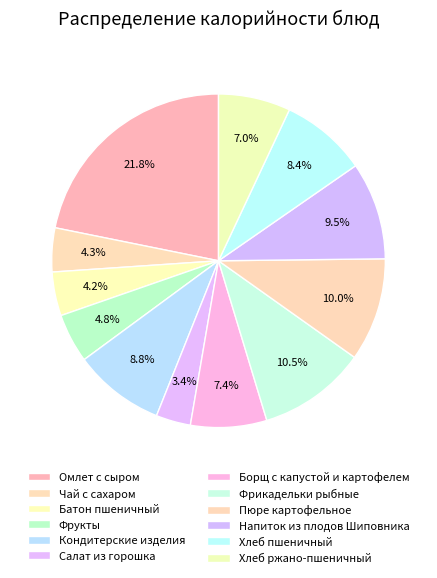

Count the number of slices in the pie.

12